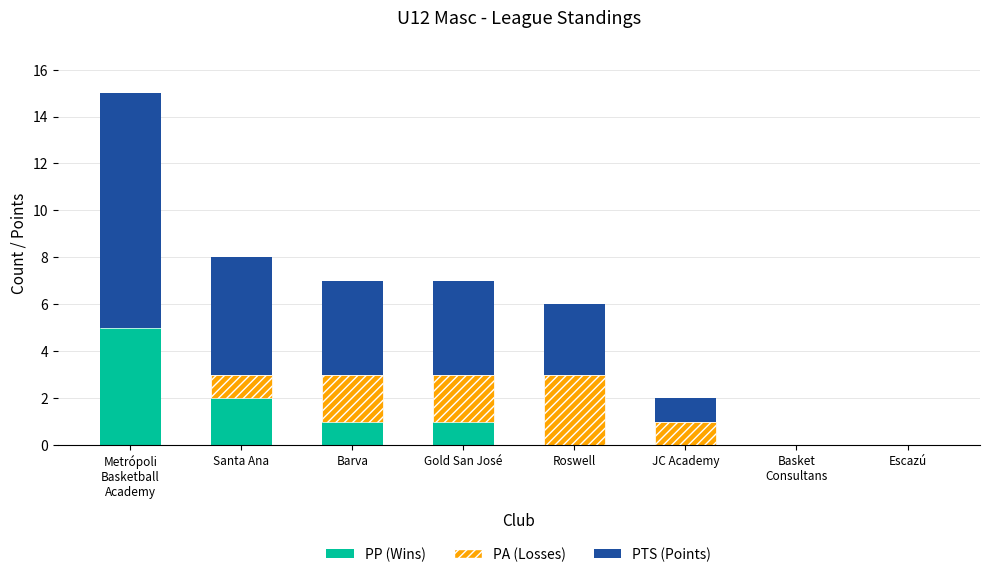

The PP (Wins) series shows -3 at Escazú. True or false?

False